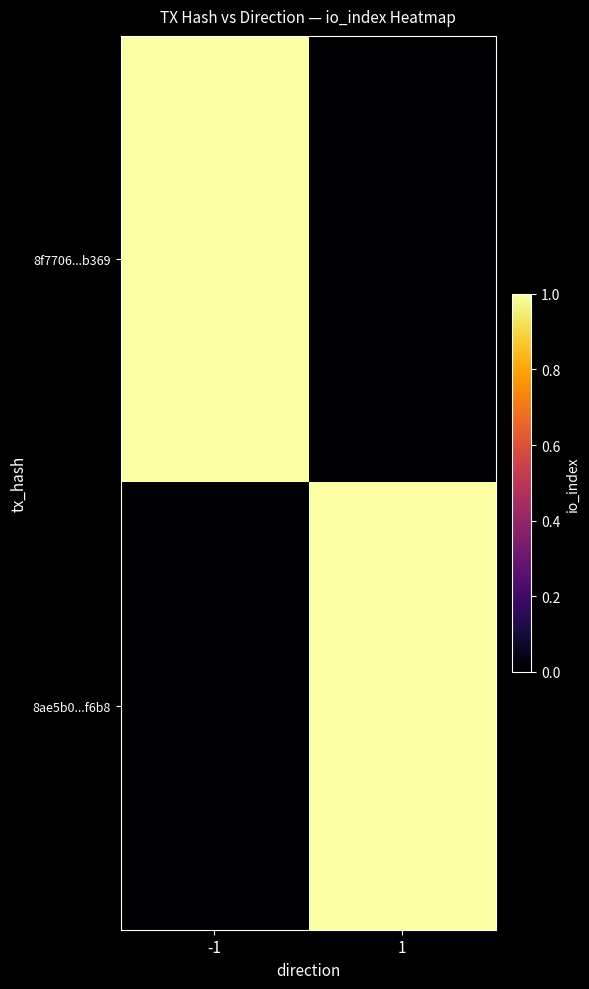

Reading left to right, list all the values displayed in this chart.

8f7706...b369: -1=1	1=0
8ae5b0...f6b8: -1=0	1=1